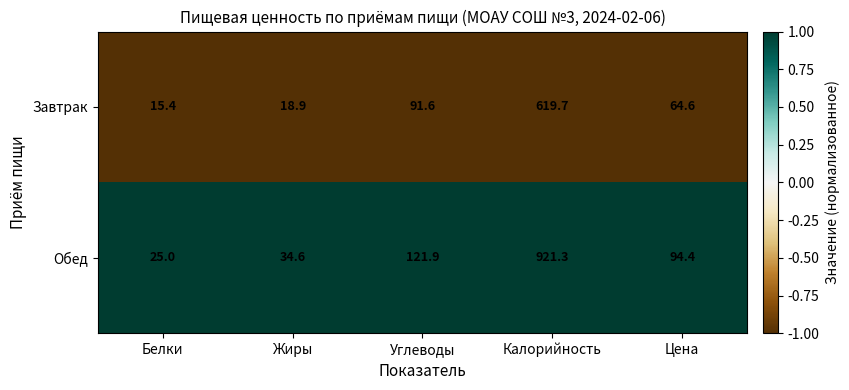

Between Углеводы and Калорийность, which series saw the biggest shift?

Обед